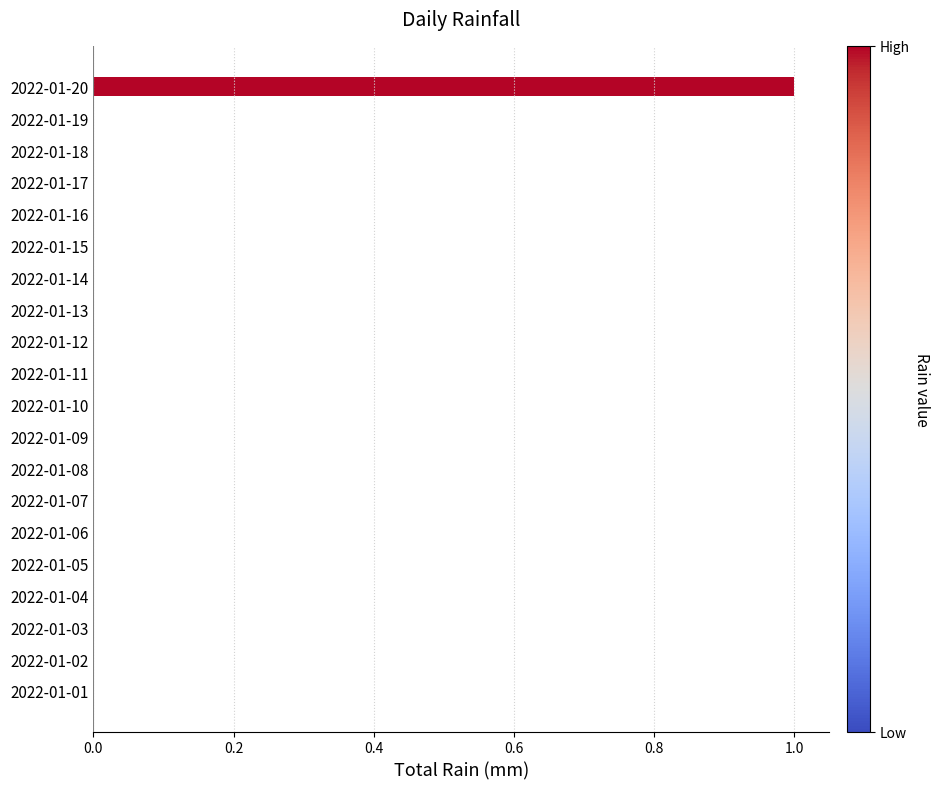

Are the bars horizontal?

Yes